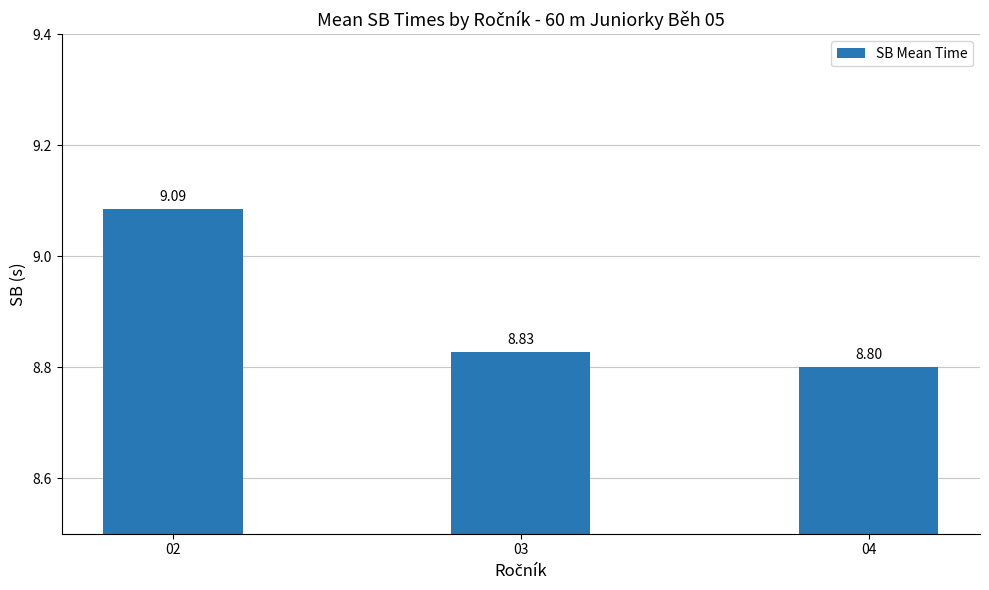

Reading right to left, transcribe all the data shown in this chart.

8.8	8.8	9.1